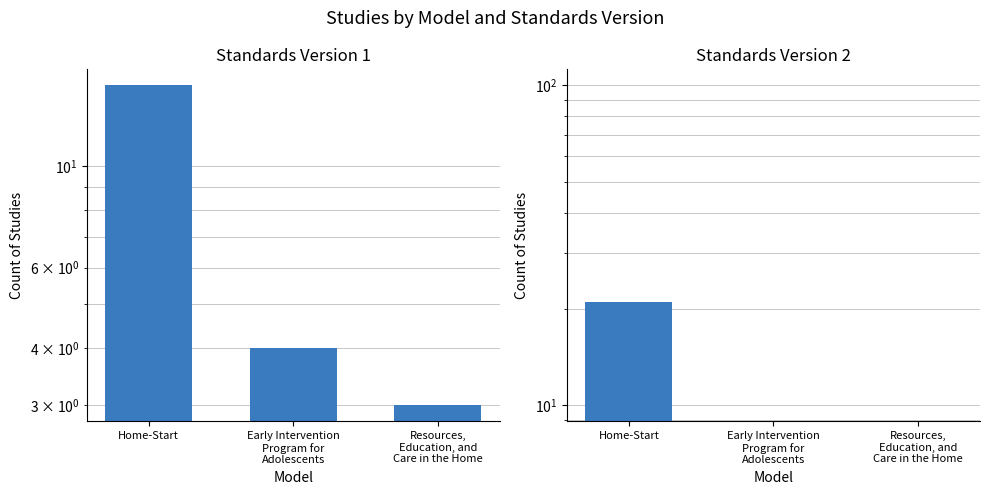

Is it true that Standards Version 1 equals 15 at Home-Start?

True